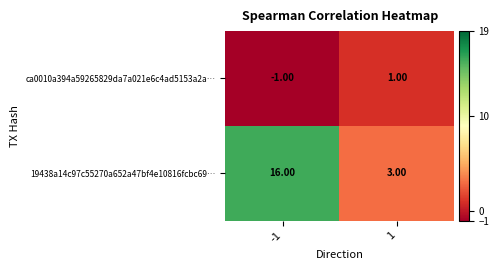

Rank the series by their average value, from lowest to highest.

ca0010a394a59265829da7a021e6c4ad5153a2a…, 19438a14c97c55270a652a47bf4e10816fcbc69…